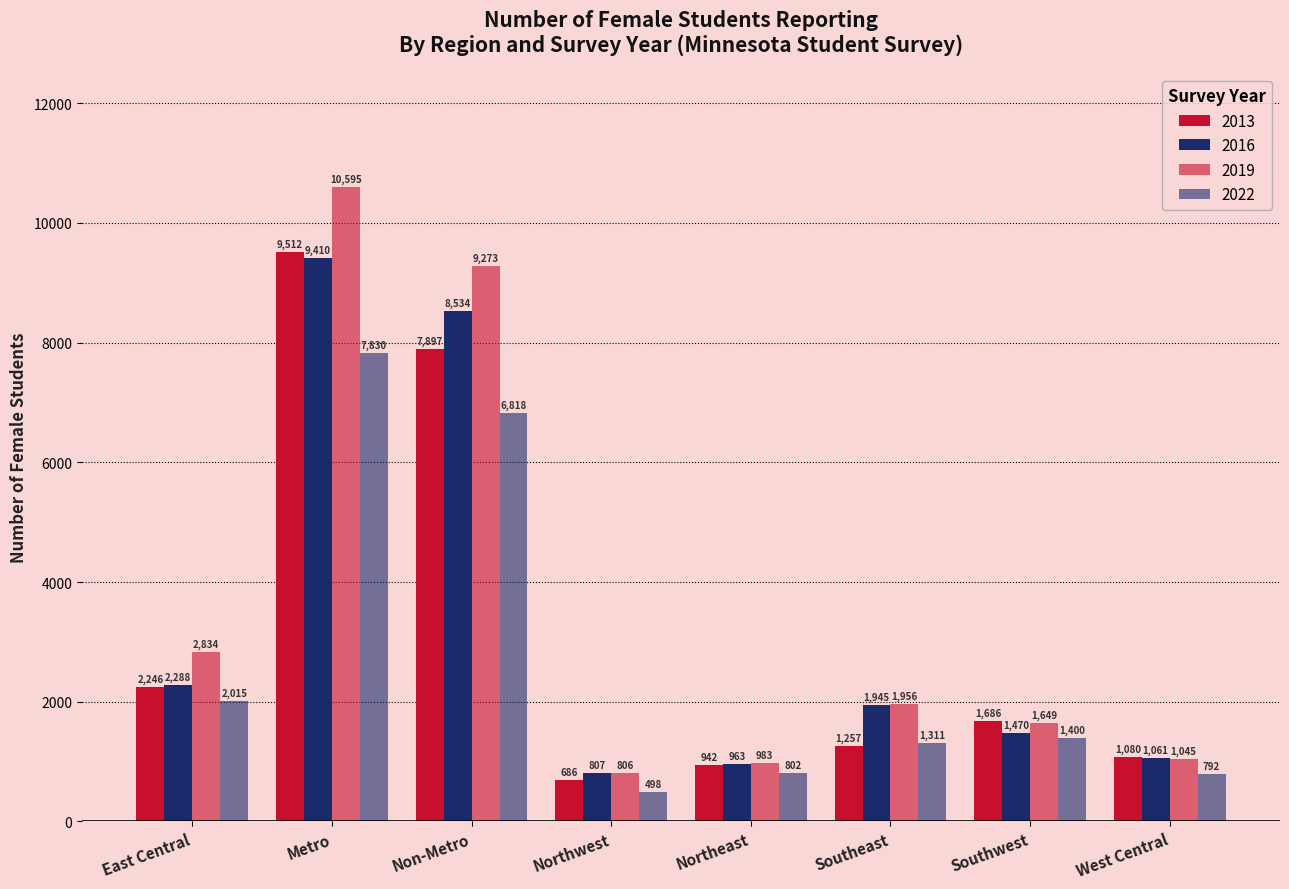

What is the total value across all series at Northwest?

2797